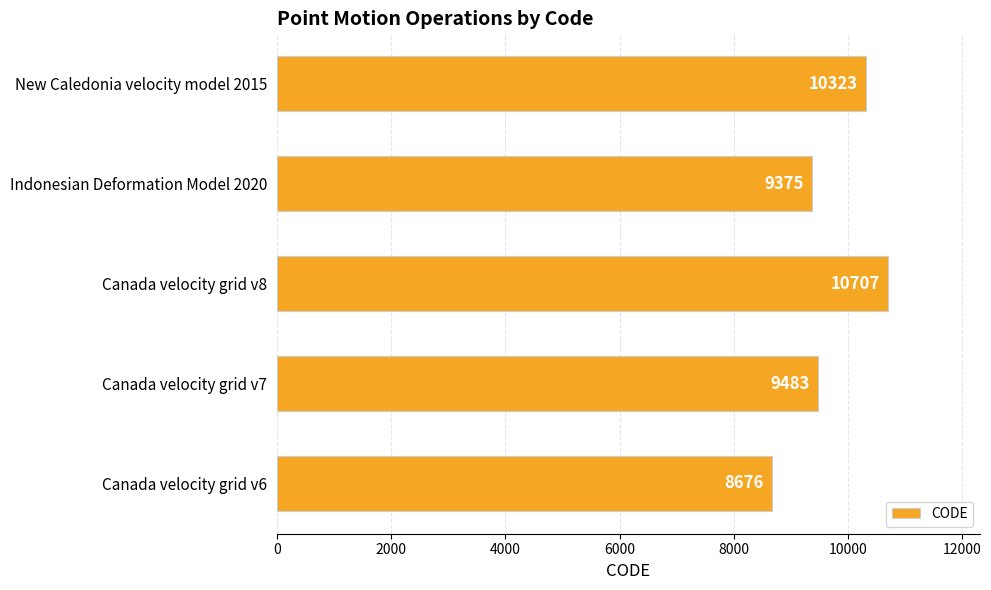

Rank the categories by value from highest to lowest.

Canada velocity grid v8, New Caledonia velocity model 2015, Canada velocity grid v7, Indonesian Deformation Model 2020, Canada velocity grid v6